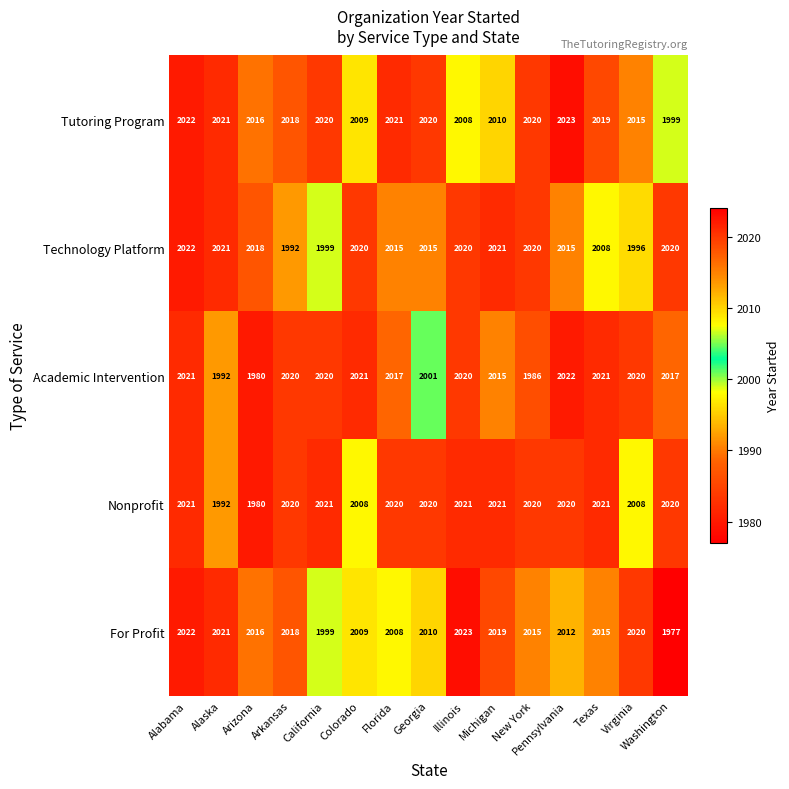

What is the maximum value shown in the chart?

2023